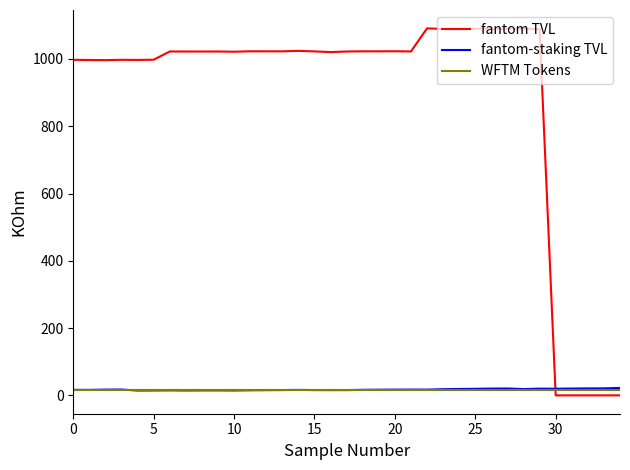

Which series has the widest spread of values?

fantom TVL